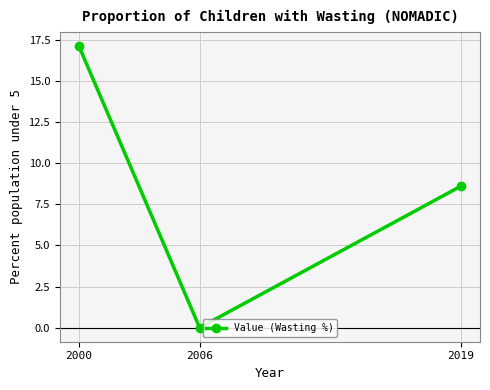

What is the greatest value displayed?

17.1